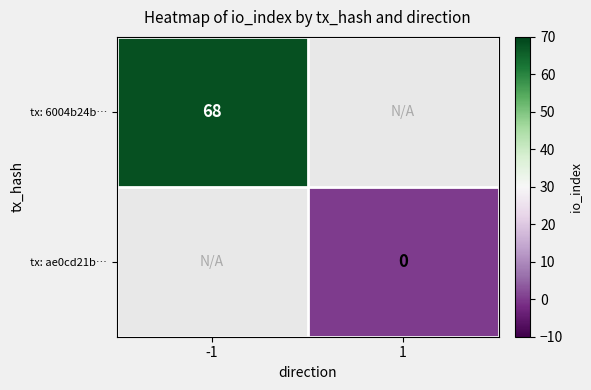

The tx: 6004b24b… series shows 68 at -1. True or false?

True